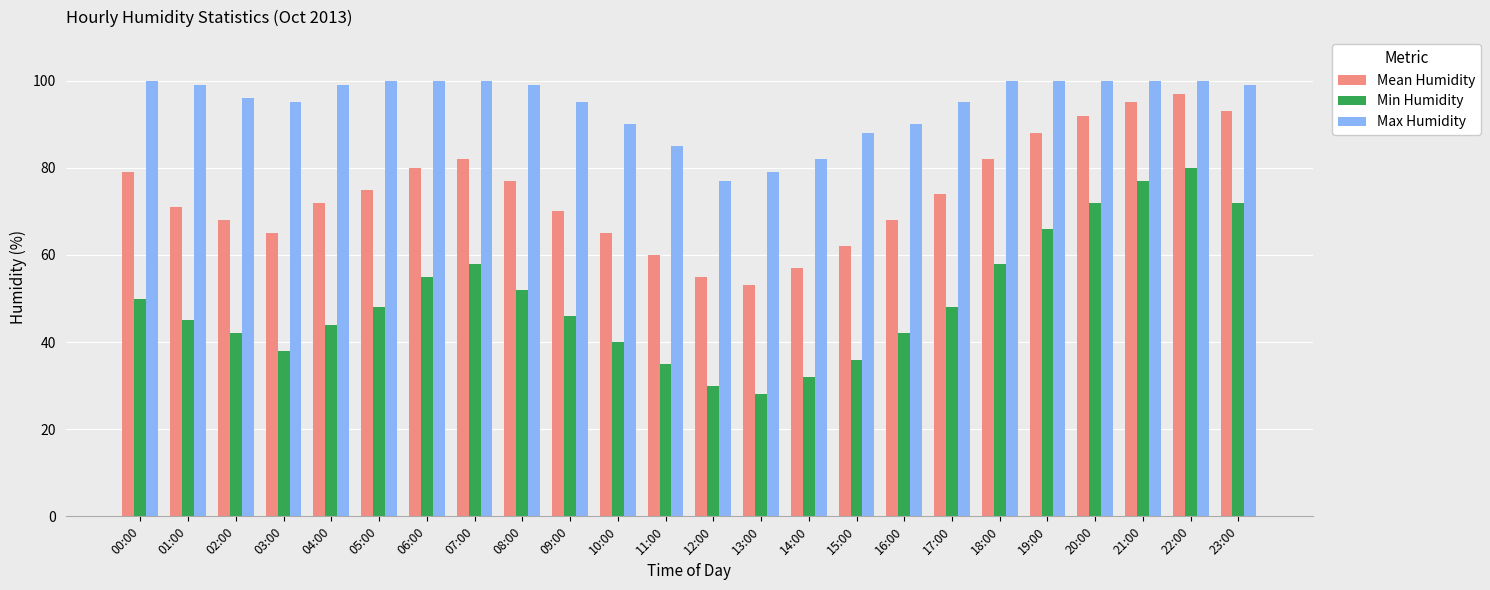

Does the chart contain any negative values?

No